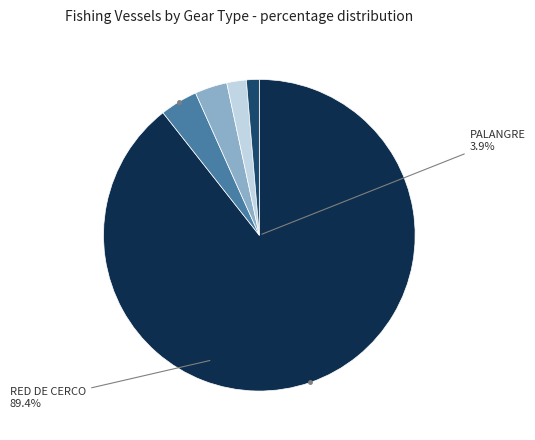

What percentage is the LINEAS POTERAS , PALANGRE slice, to the nearest percent?

2%